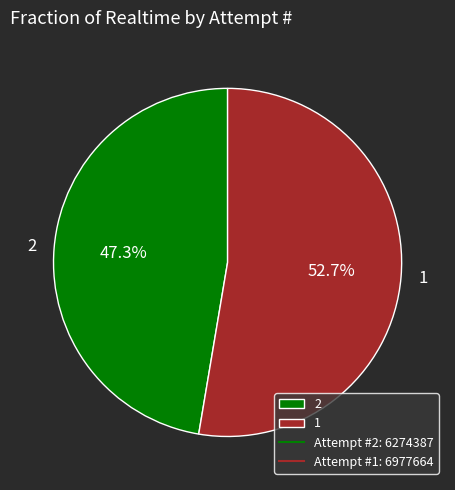

Count the number of slices in the pie.

2